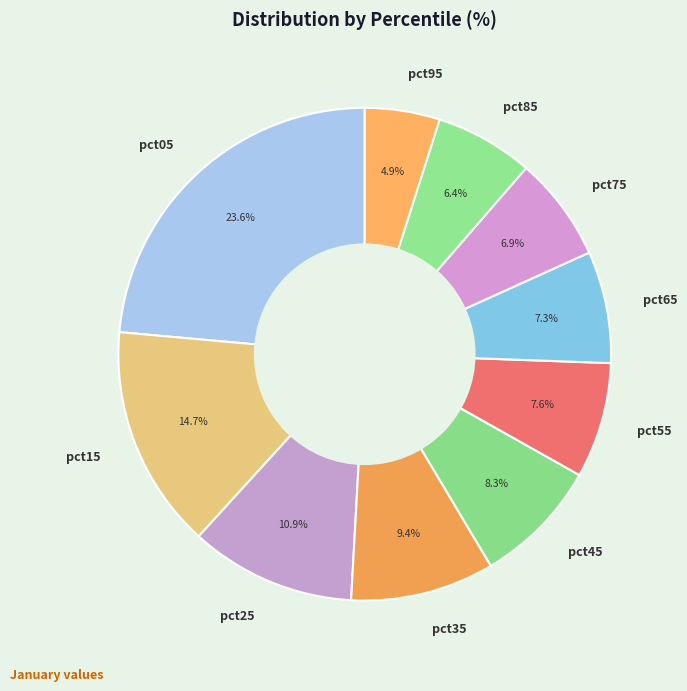

To the nearest percent, what portion does pct95 represent?

5%